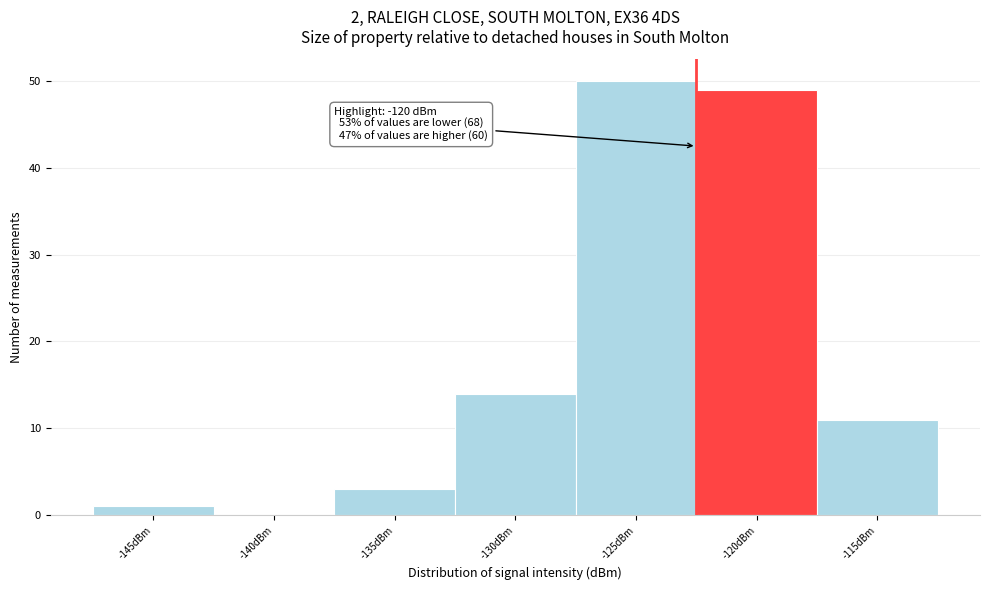

Reading right to left, what are all the values shown in this chart?

-115dBm=11	-120dBm=49	-125dBm=50	-130dBm=14	-135dBm=3	-140dBm=0	-145dBm=1